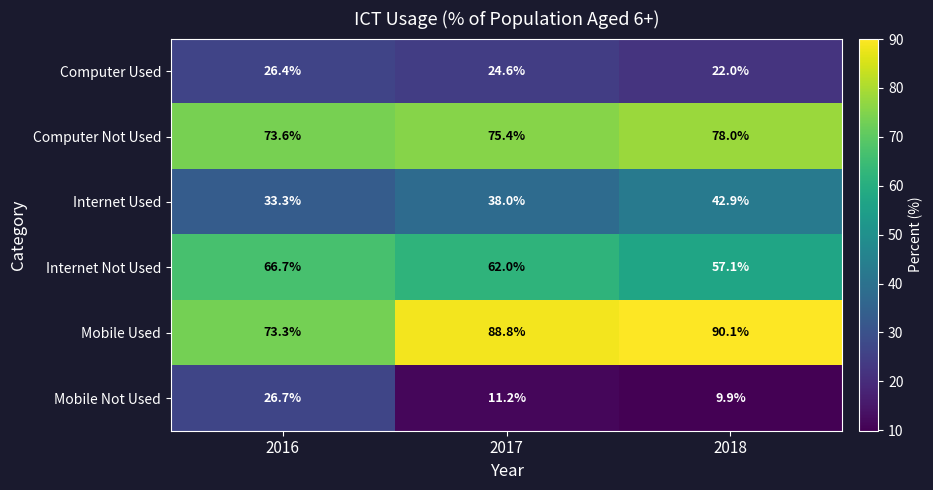

What is the total value across all series at 2017?

300.0